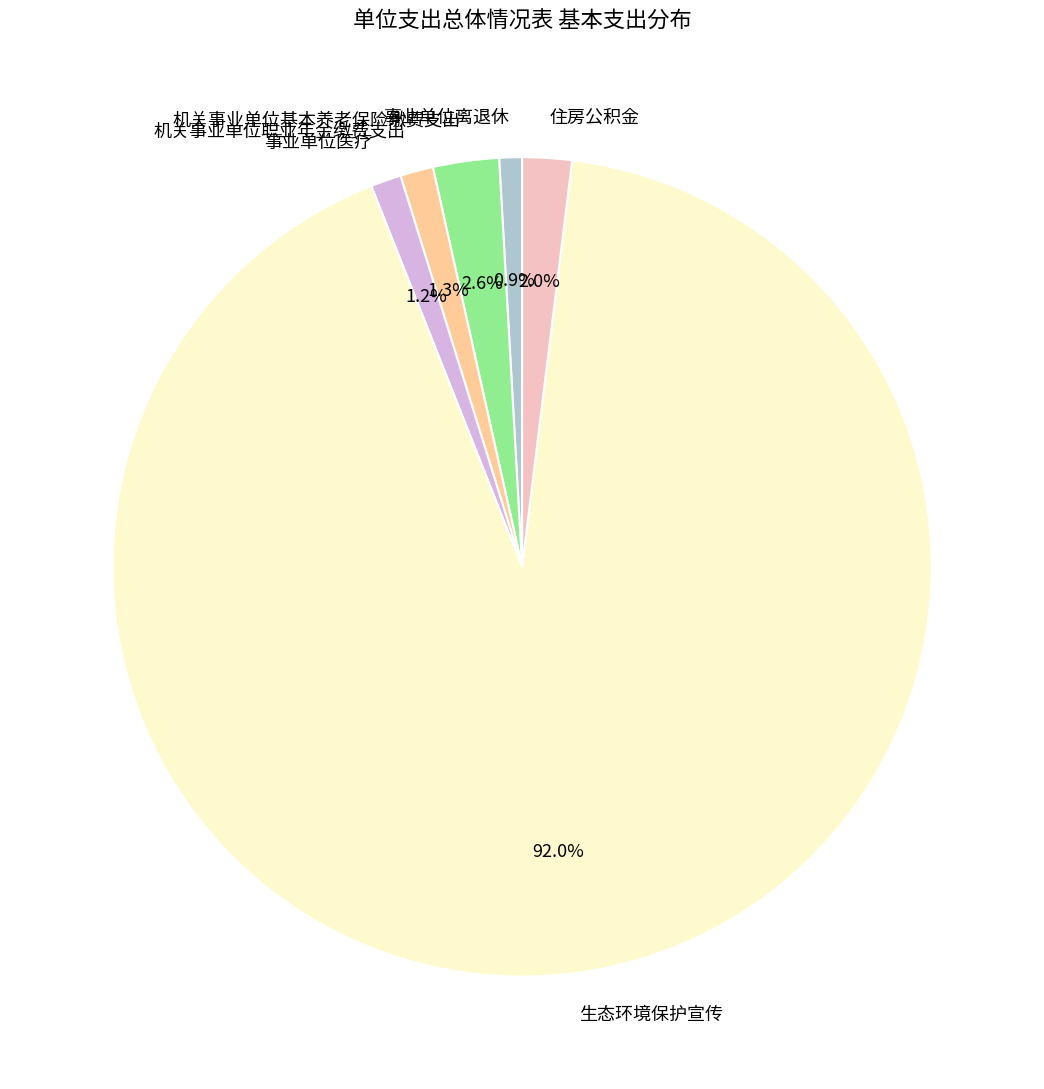

True or false: 事业单位医疗 accounts for 1% of the total.

True